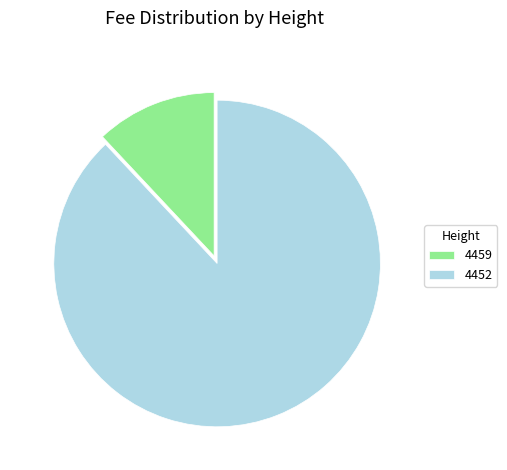

Is there a majority slice in this chart?

Yes